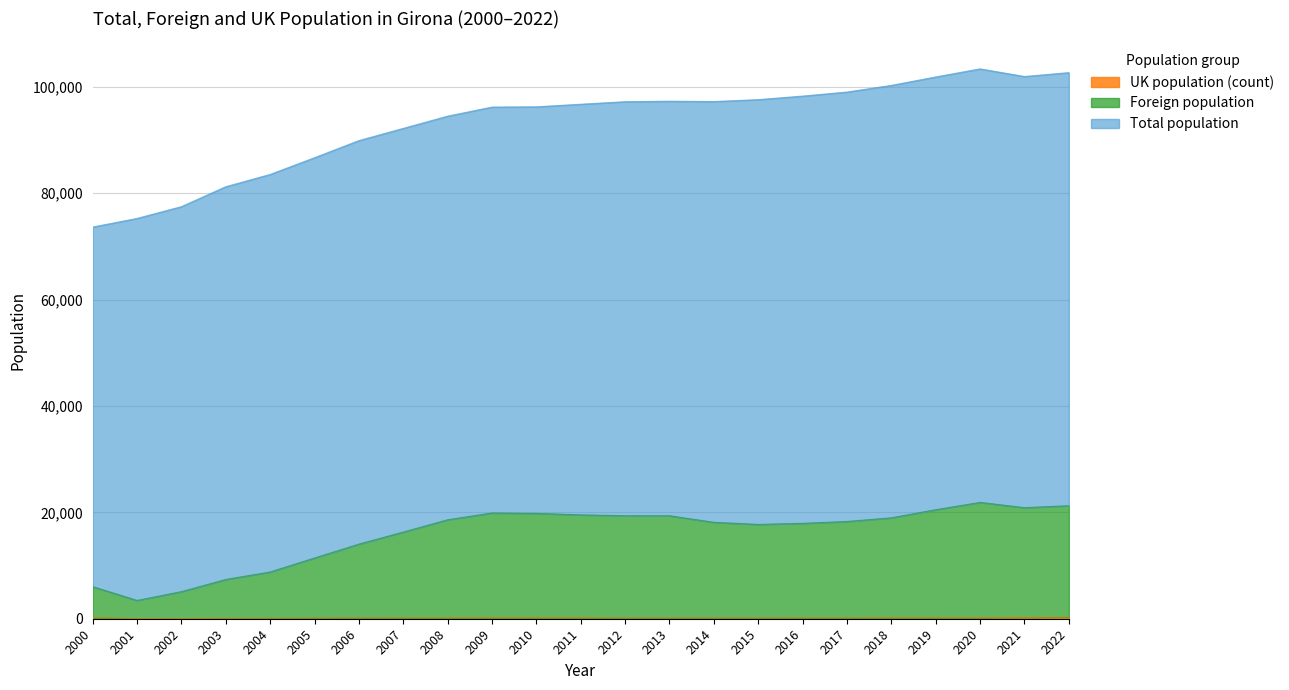

Which series has the largest total across all categories?

Total population